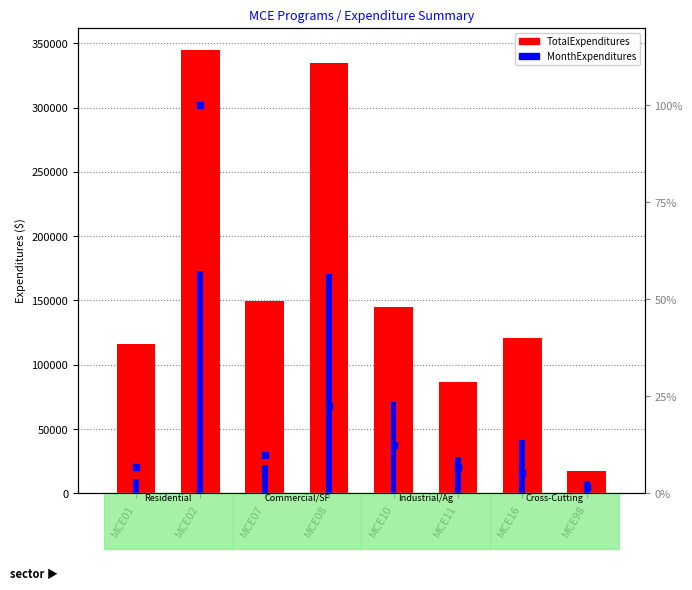

True or false: MonthExpenditures has a value of 41205.0 at MCE16.

True